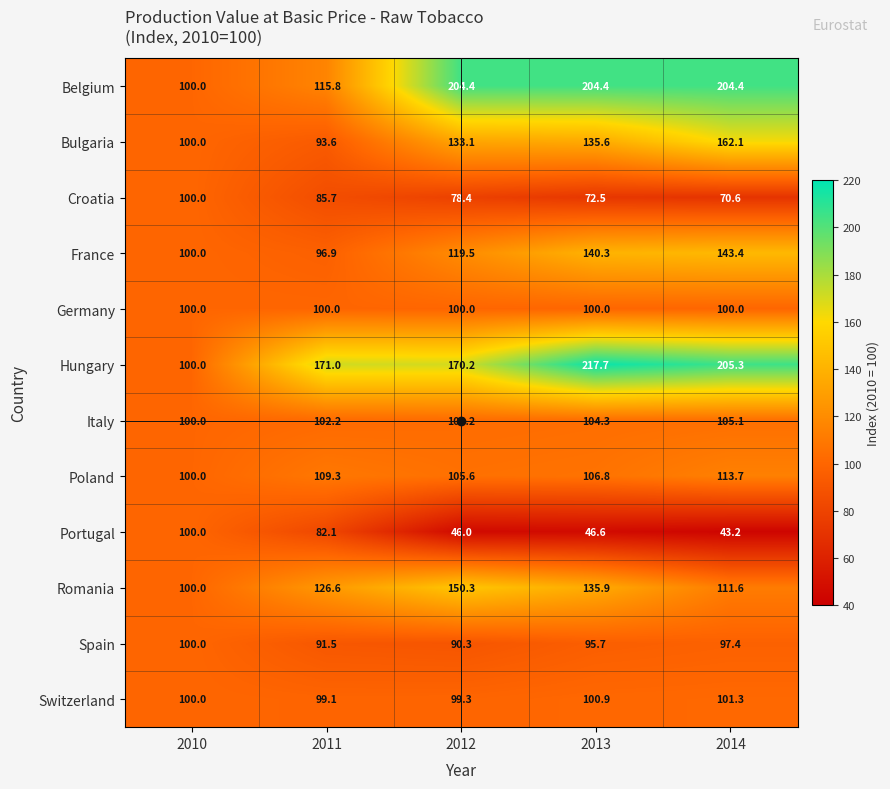

Between 2011 and 2014, which series saw the biggest shift?

Belgium